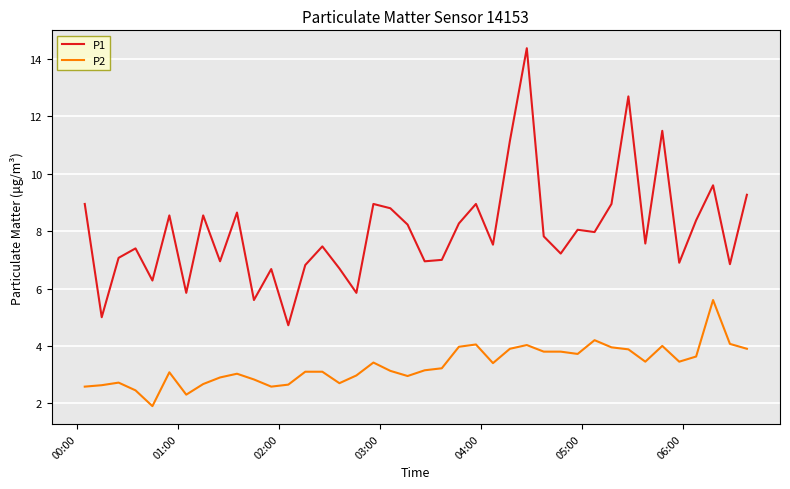

Which series has the largest total across all categories?

P1